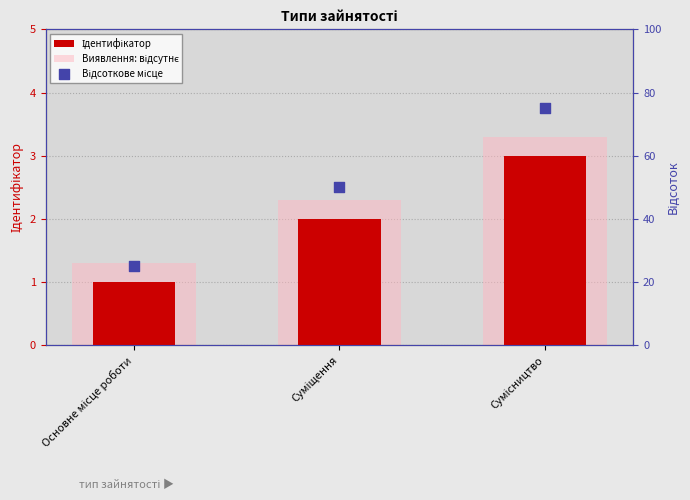

Which series has the largest total across all categories?

Відсоткове місце